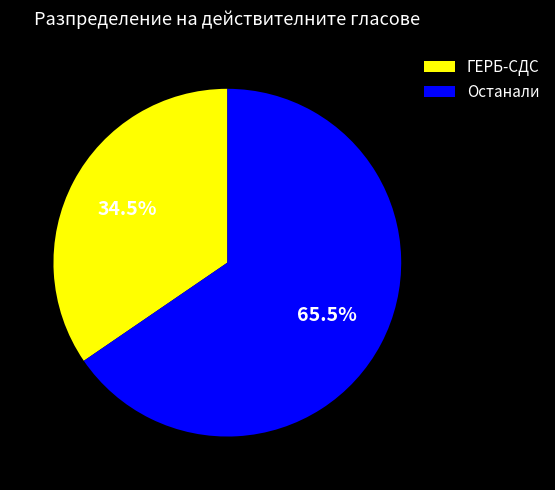

Rank the categories by value from lowest to highest.

ГЕРБ-СДС, Останали